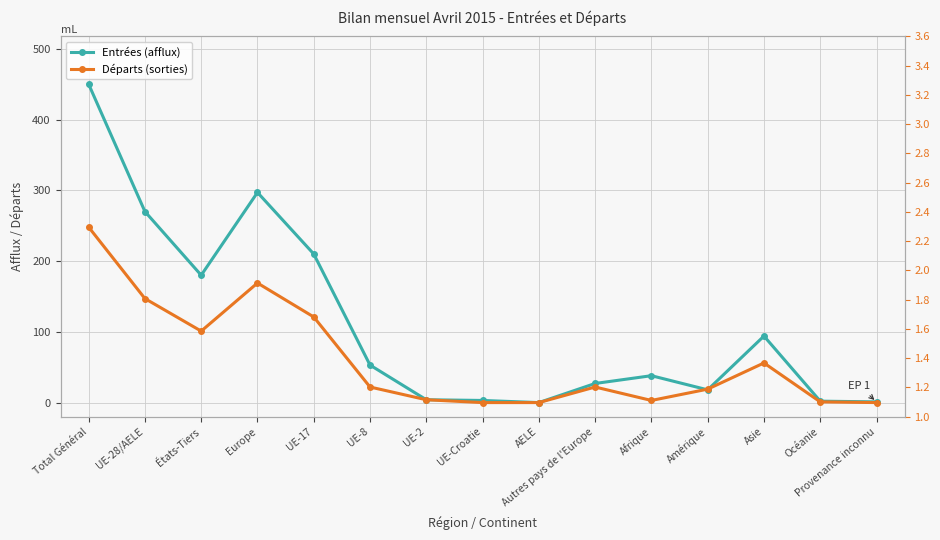

Reading left to right, transcribe all the data shown in this chart.

Entrées (afflux): Total Général=450	UE-28/AELE=270	États-Tiers=180	Europe=297	UE-17=210	UE-8=53	UE-2=4	UE-Croatie=3	AELE=0	Autres pays de l'Europe=27	Afrique=38	Amérique=18	Asie=94	Océanie=2	Provenance inconnu=1
Départs (sorties): Total Général=248	UE-28/AELE=147	États-Tiers=101	Europe=169	UE-17=121	UE-8=22	UE-2=4	UE-Croatie=0	AELE=0	Autres pays de l'Europe=22	Afrique=3	Amérique=19	Asie=56	Océanie=1	Provenance inconnu=0